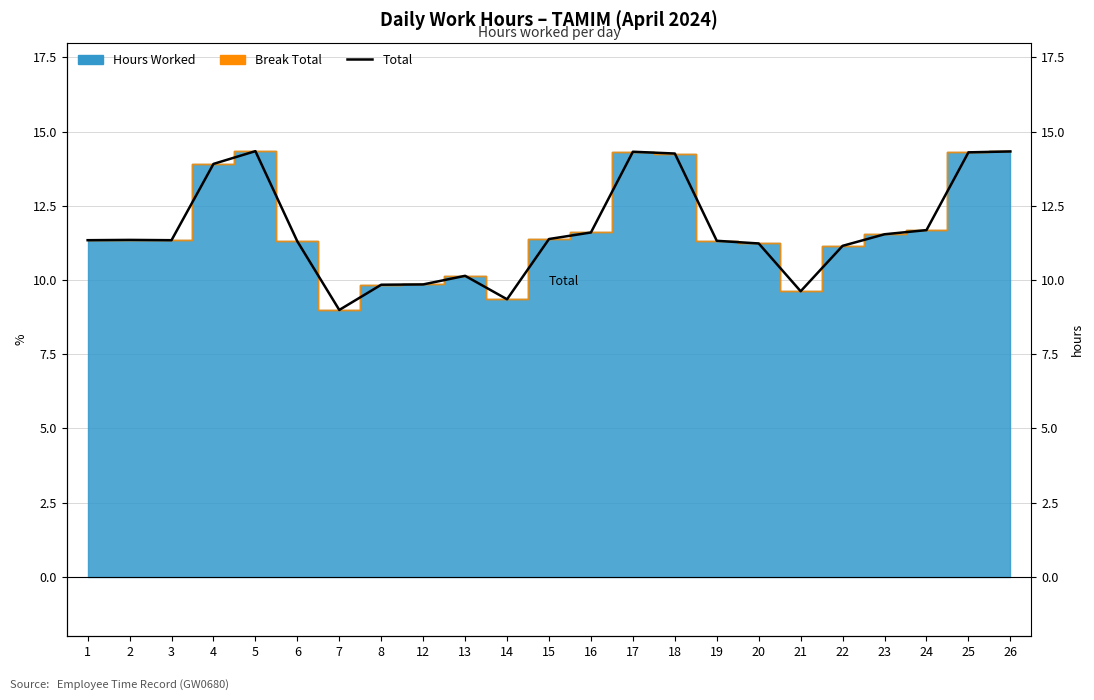

The chart shows a value of 3.0 at 1. True or false?

False